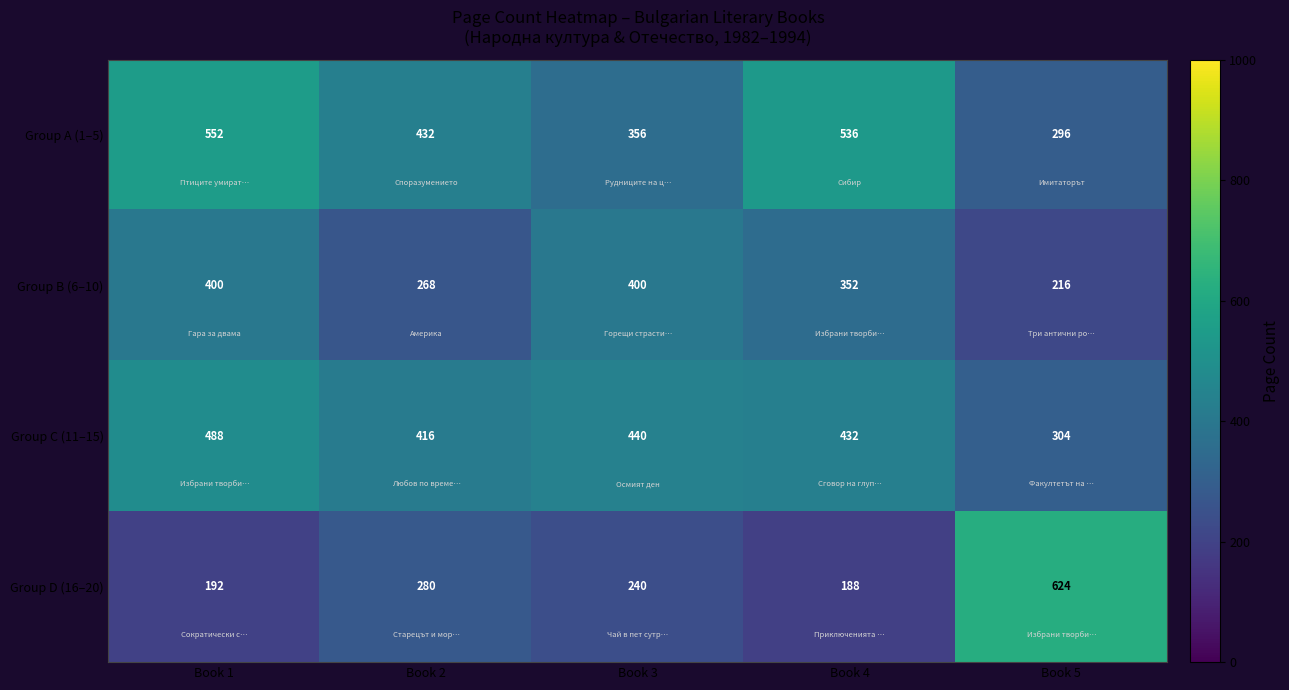

Count the number of categories in the chart.

5